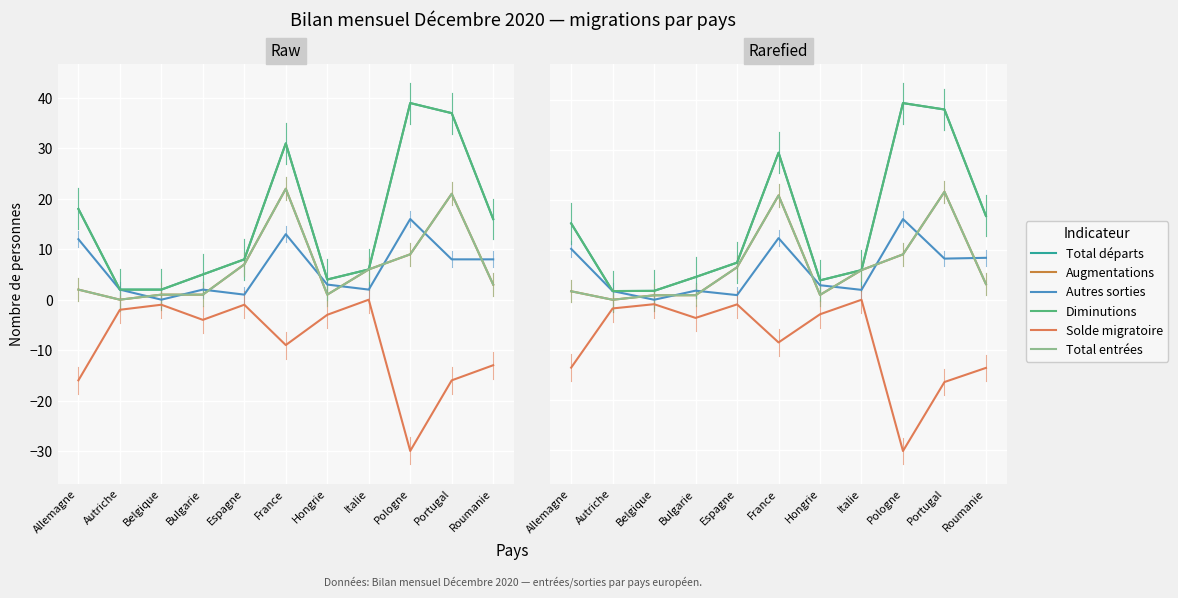

How many values in the Solde migratoire series exceed -3?

5